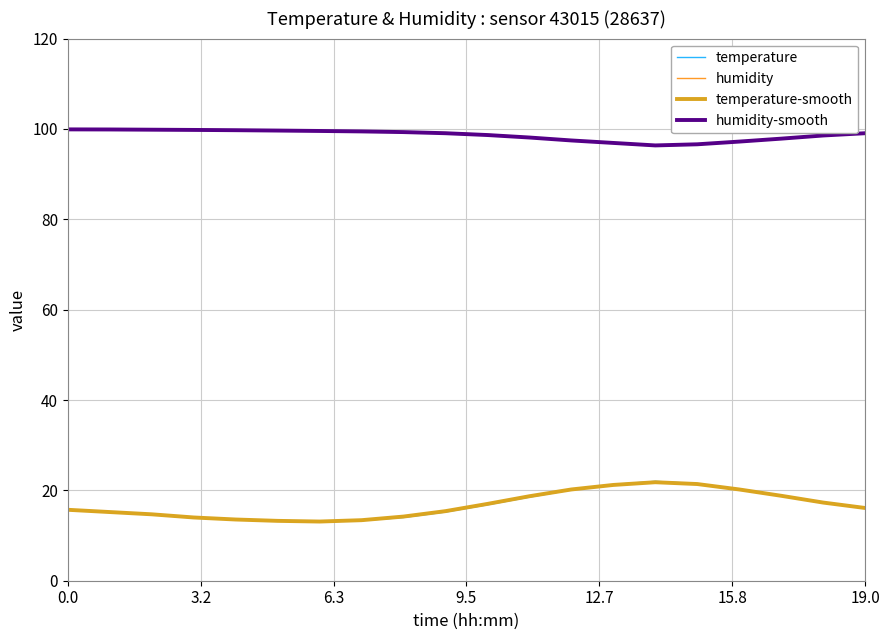

What is the highest value of the humidity series?

99.9